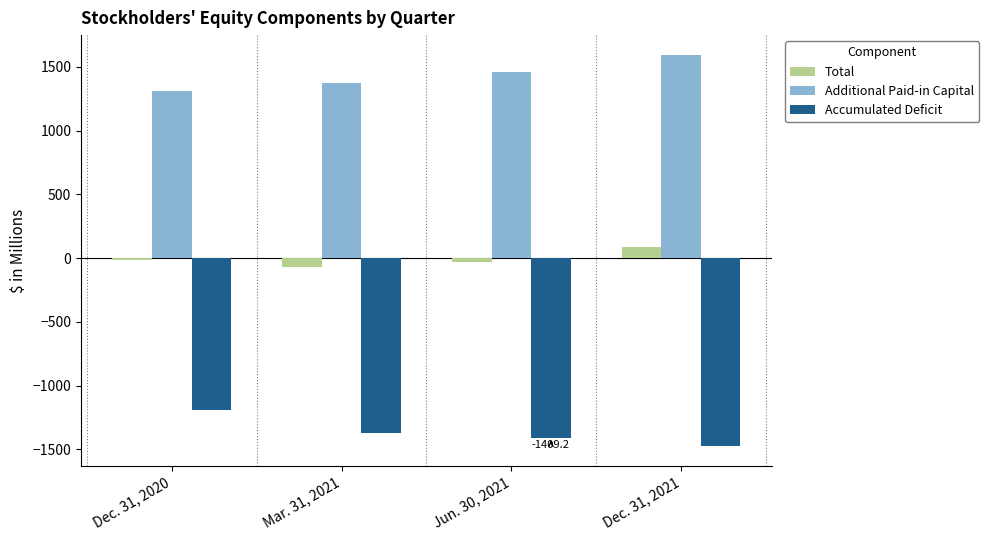

What are all the series names shown in the legend?

Total, Additional Paid-in Capital, Accumulated Deficit